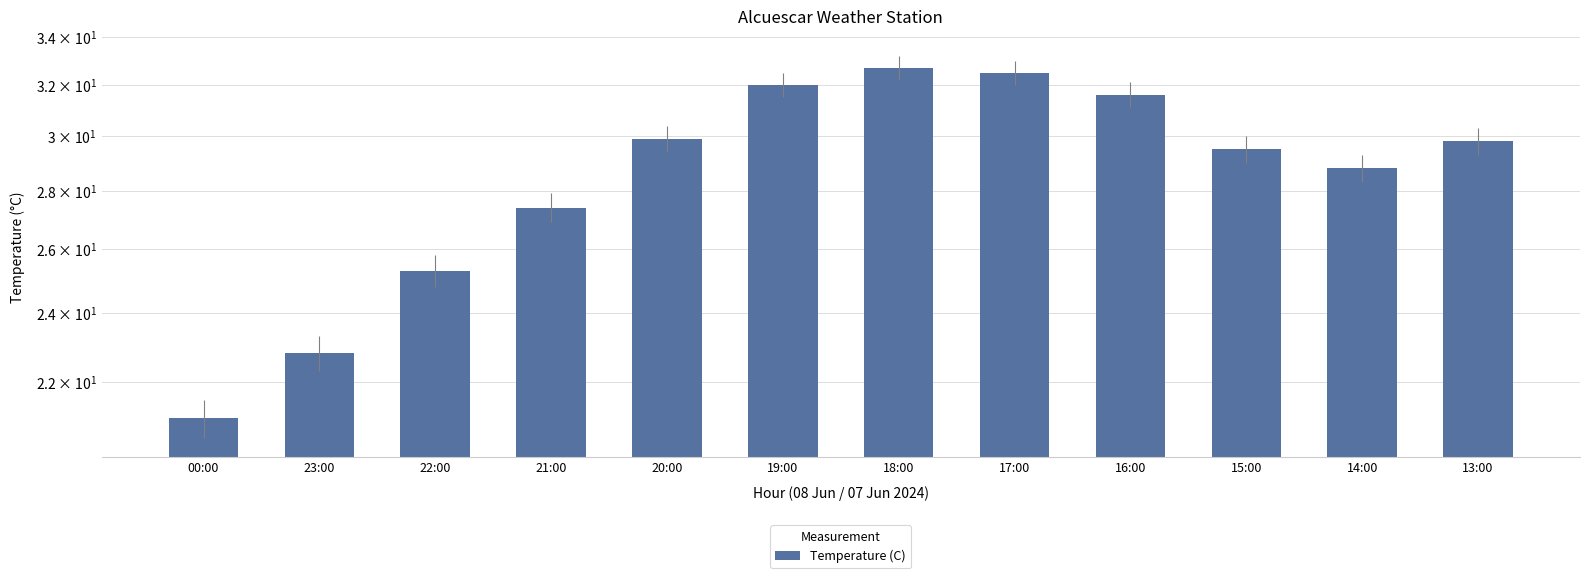

What is the difference between the values at 13:00 and 15:00?

0.3